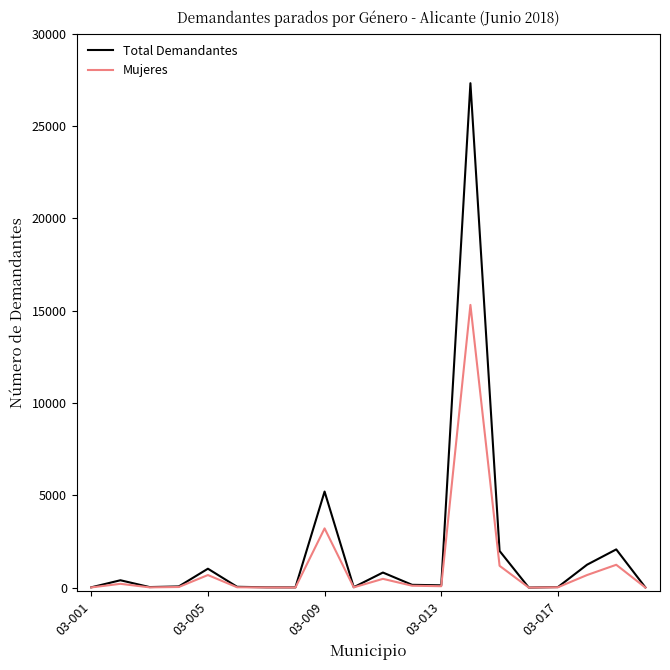

Does the chart have visible grid lines?

No